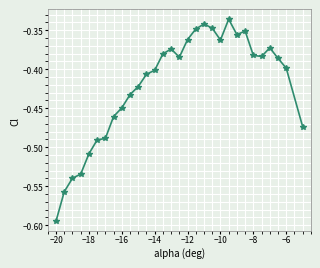

What is the sum of all values?

-12.6